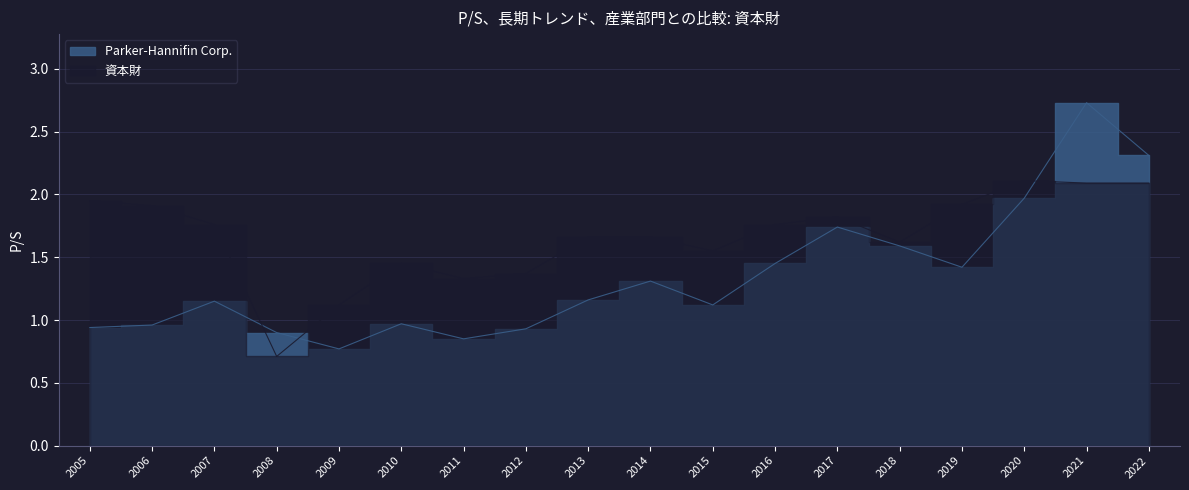

Between 2017 and 2015, which is larger?

2017